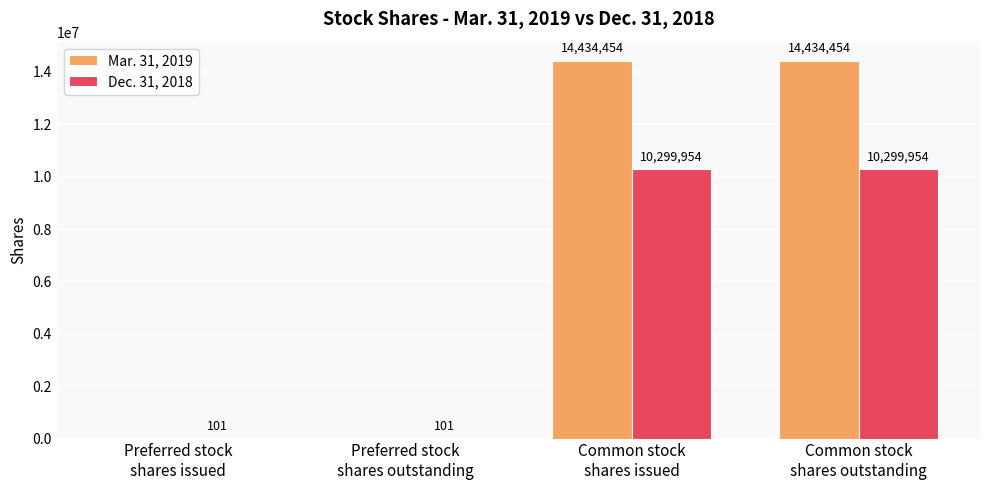

Reading left to right, extract all data points from this chart.

Mar. 31, 2019: 0	0	14434454	14434454
Dec. 31, 2018: 101	101	10299954	10299954